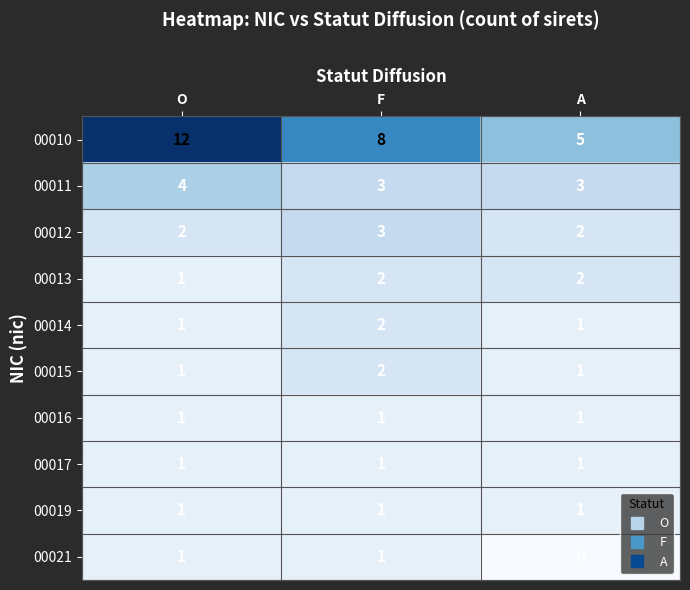

Which series changed the most between F and A?

00010